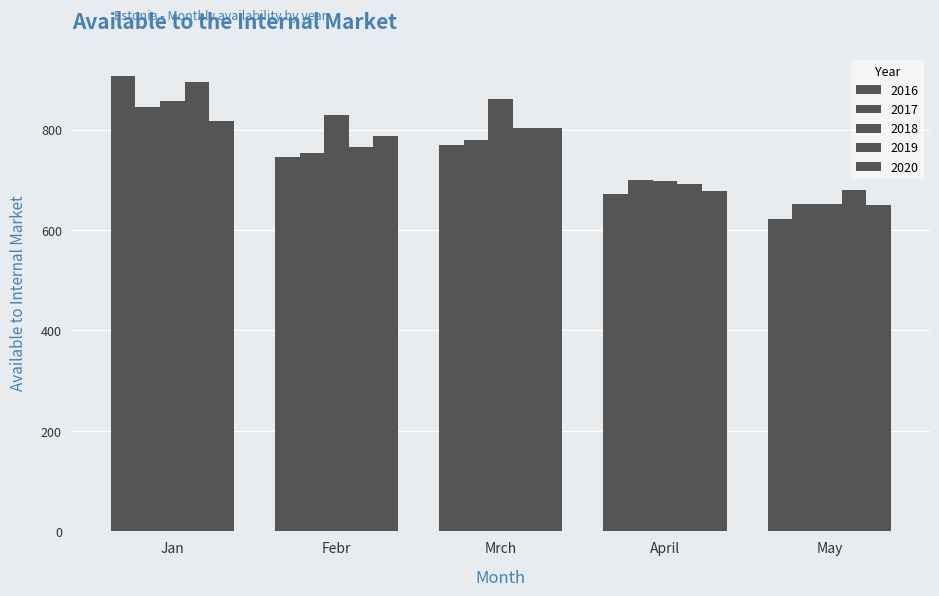

What value does the 2019 series have at Mrch?

803.0